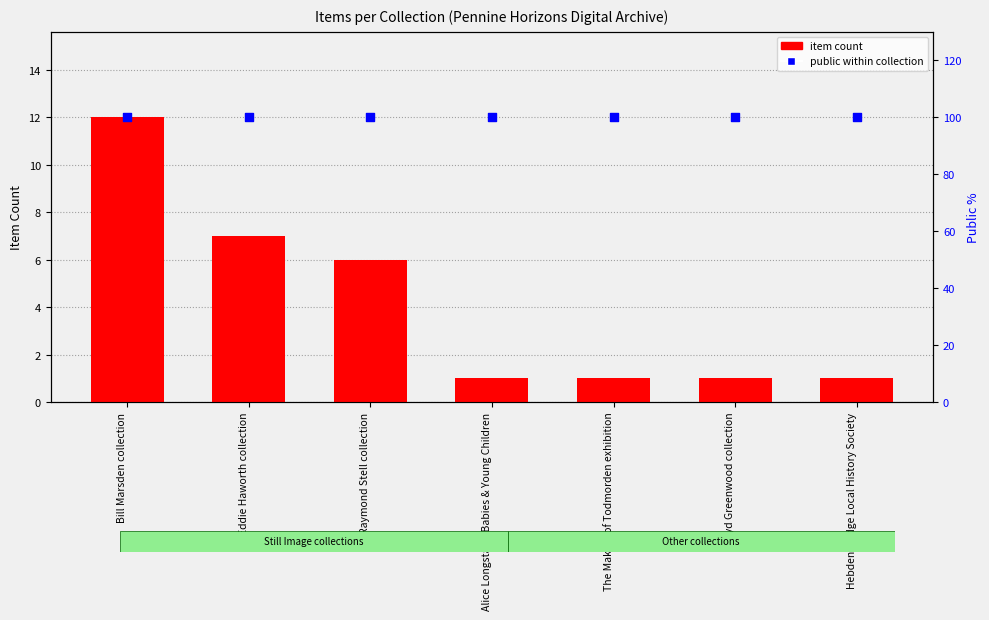

Which series has the largest Y range (max minus min)?

item count